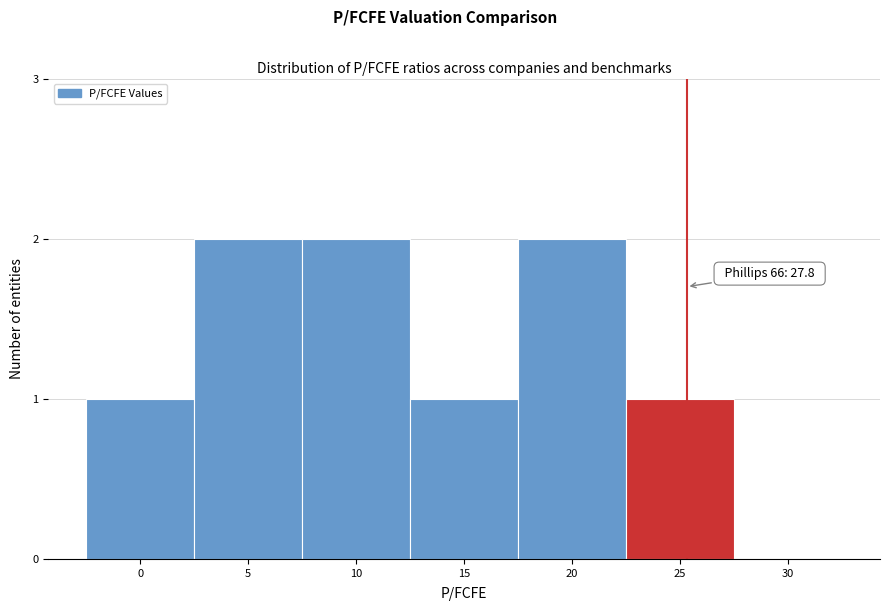

Reading left to right, what are all the values shown in this chart?

0=1	5=2	10=2	15=1	20=2	25=1	30=0